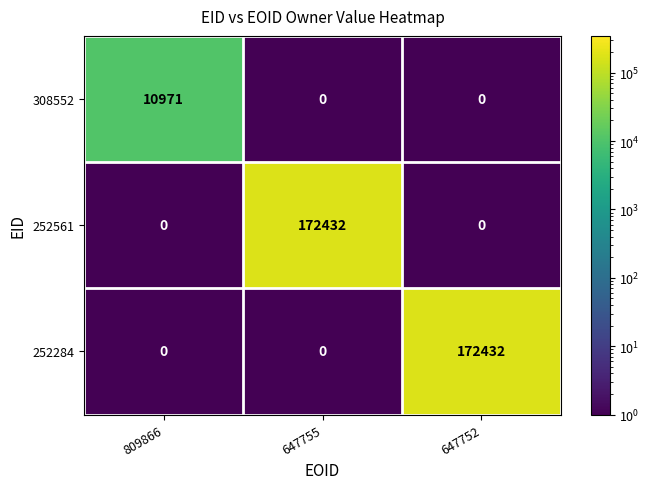

Between 809866 and 647752, which series saw the biggest shift?

252284